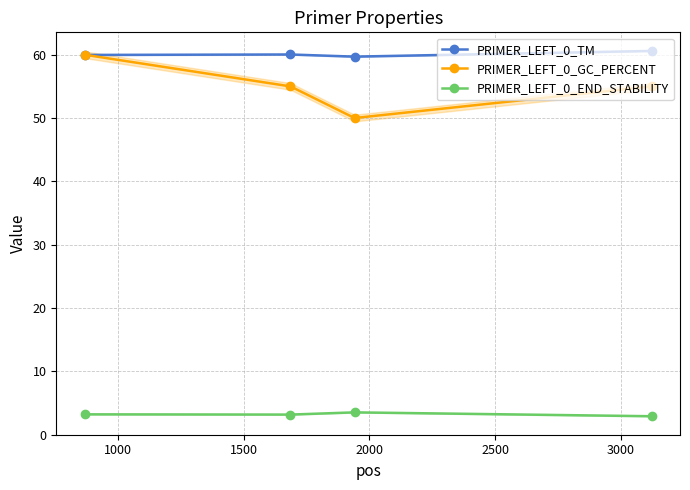

Does the chart have visible grid lines?

Yes